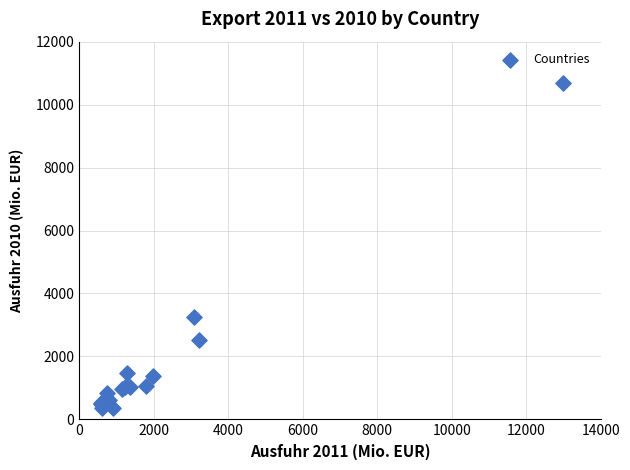

What Y value in the scatter plot is closest to 5520?

3248.7